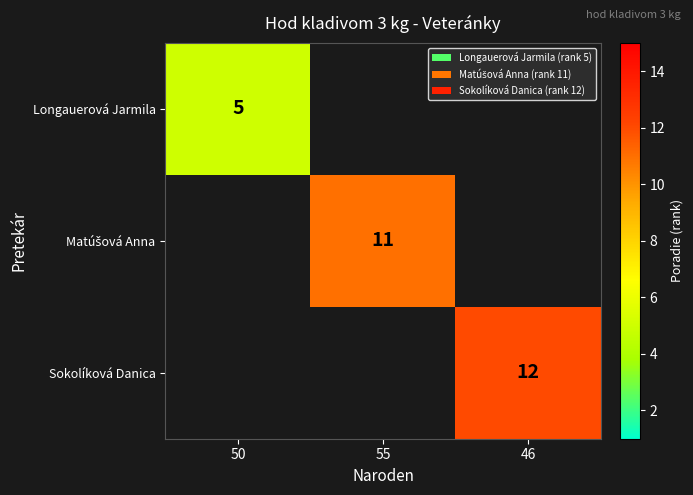

Count the number of categories in the chart.

3